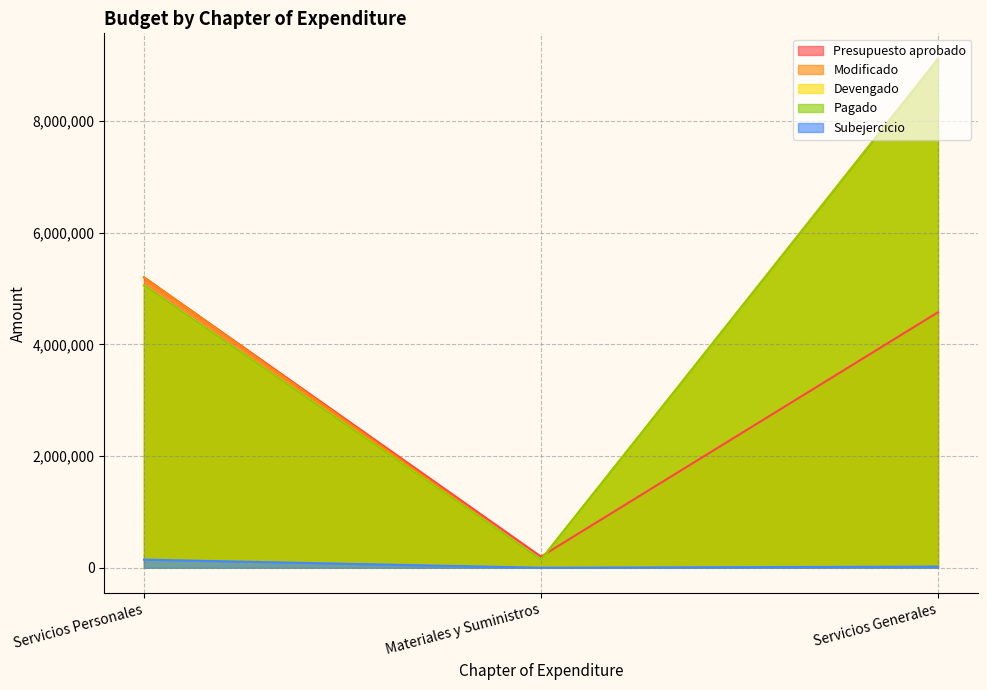

Which has a higher value, Materiales y Suministros or Servicios Personales?

Servicios Personales